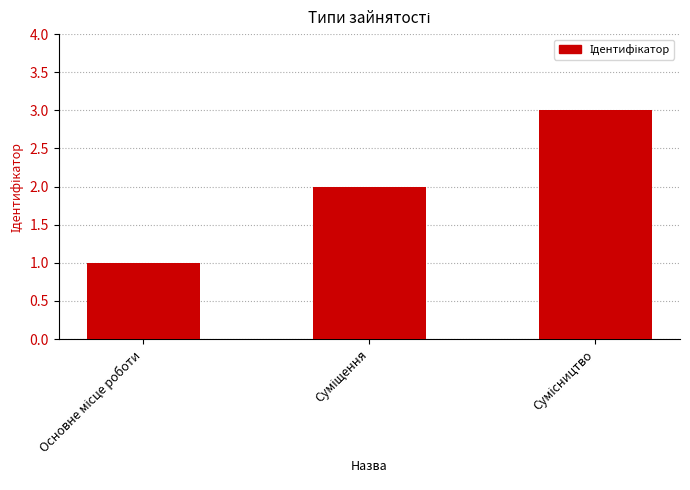

How many values are between 1 and 3?

3